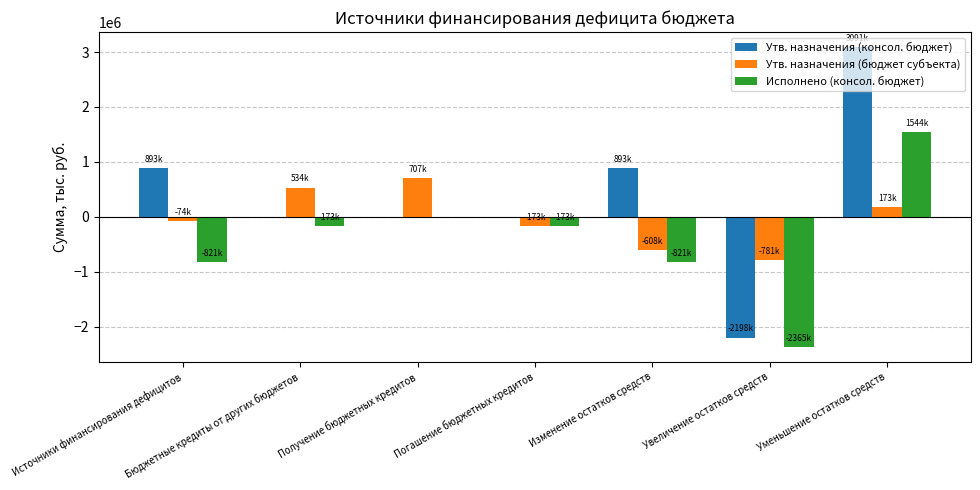

The Утв. назначения (консол. бюджет) series shows -2291524.1 at Получение бюджетных кредитов. True or false?

False